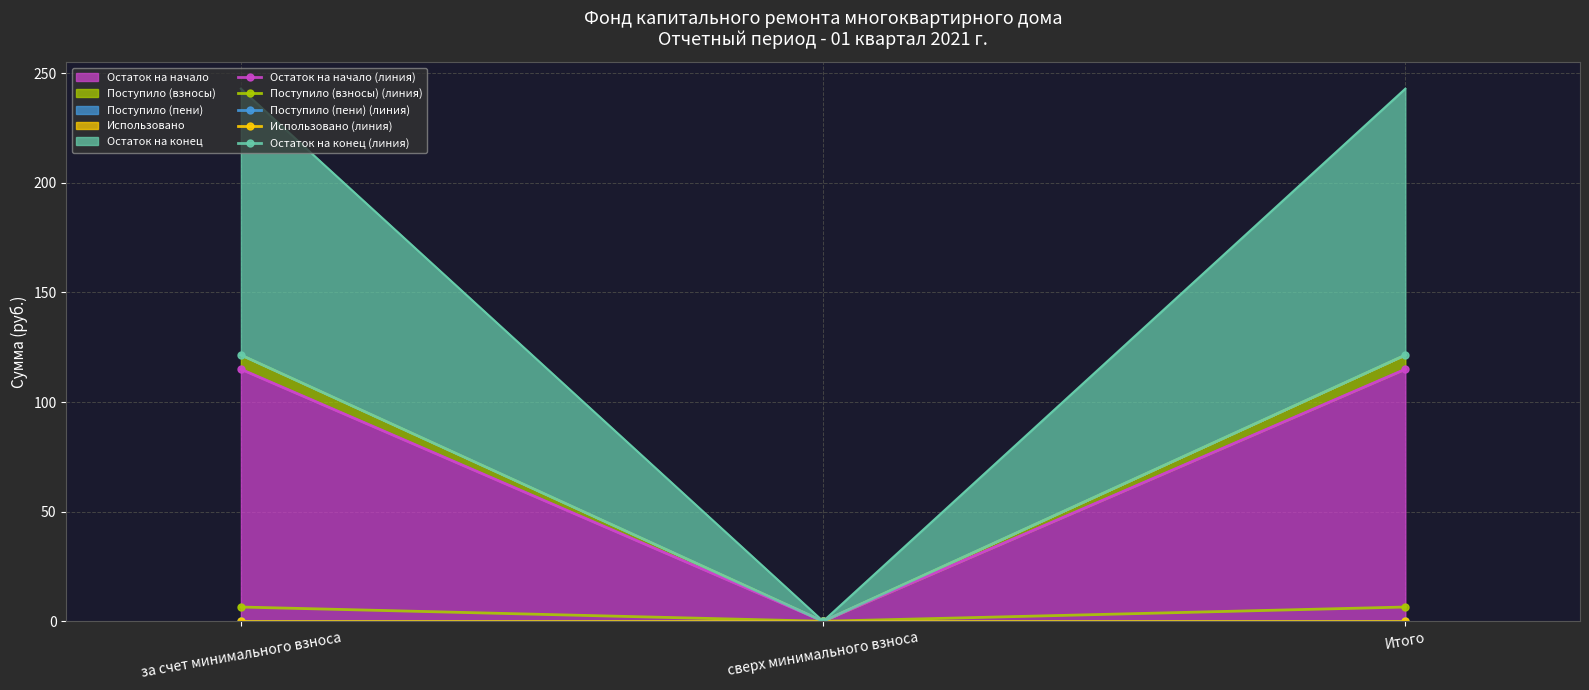

At which label is Остаток на начало (линия) closest to 57?

сверх минимального взноса